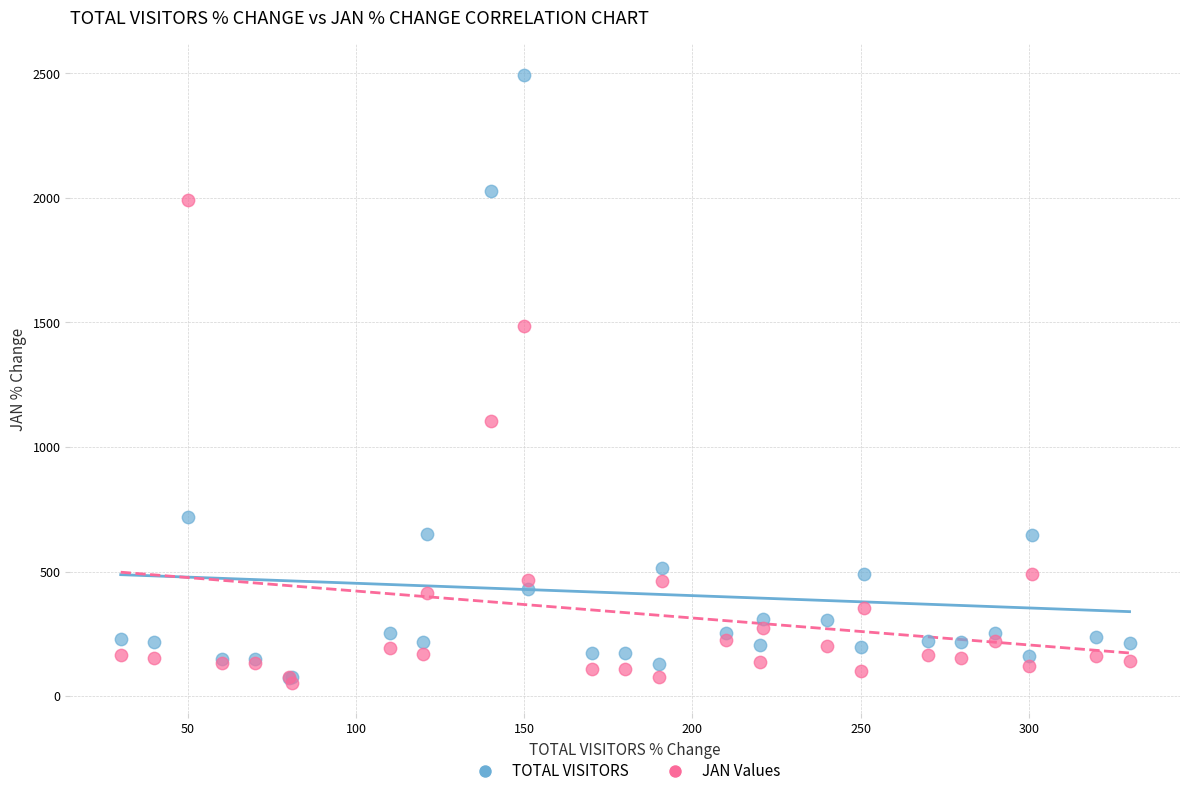

Across all series, what Y value is closest to 1273?

1103.6